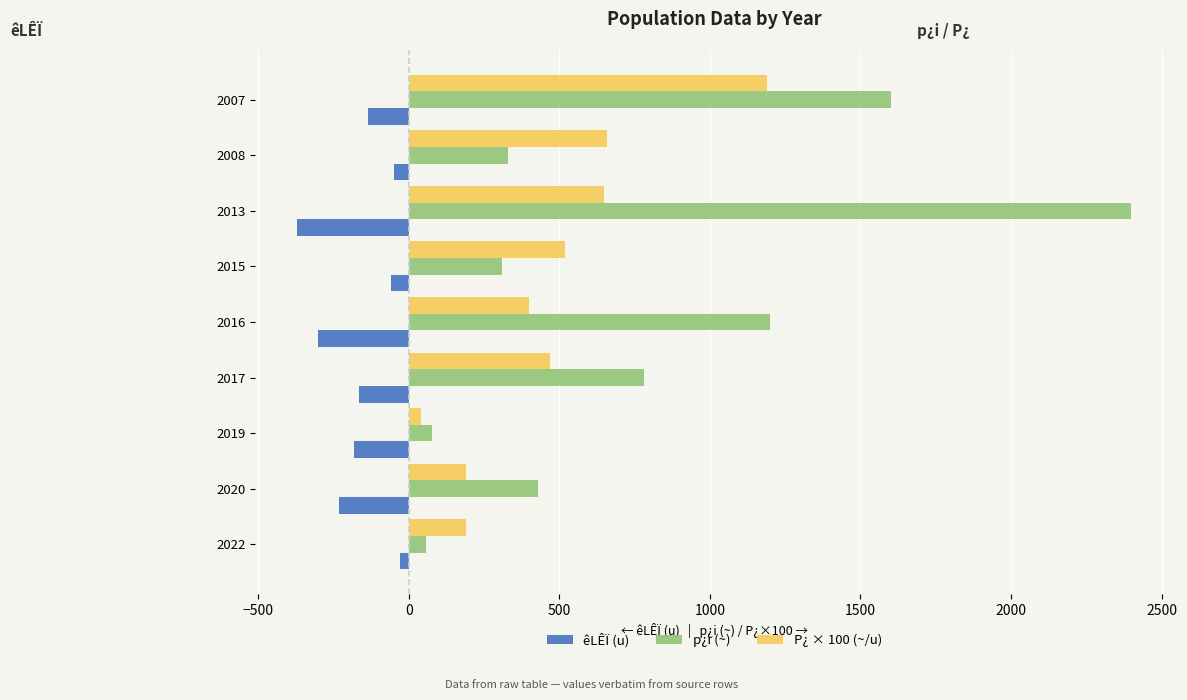

Is the value of P¿ × 100 (~/u) at 2022 greater than the value of p¿i (~) at 2016?

No